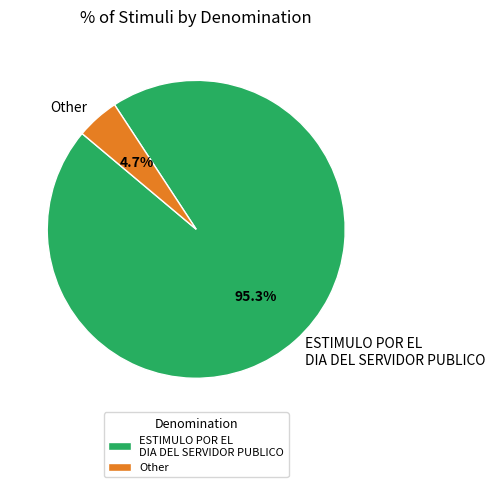

To the nearest percent, what portion does Other represent?

5%